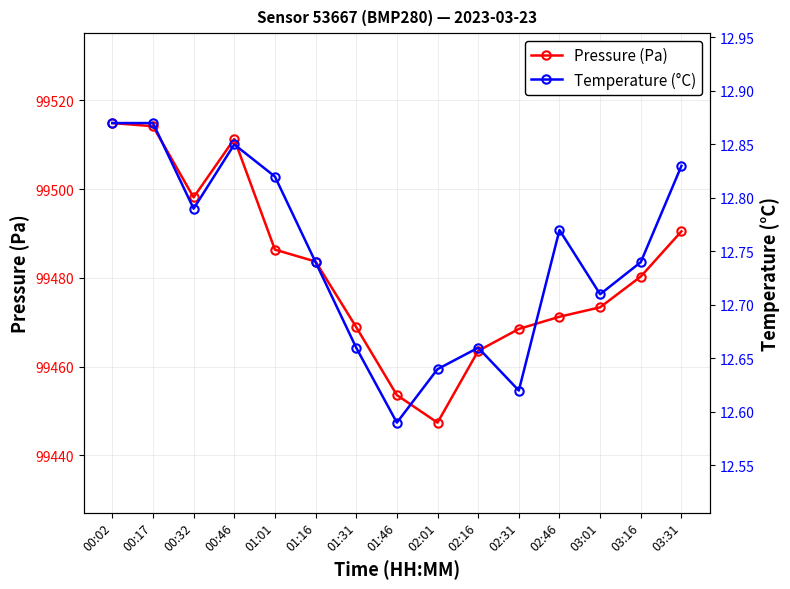

What is the maximum value for Temperature (°C)?

12.9